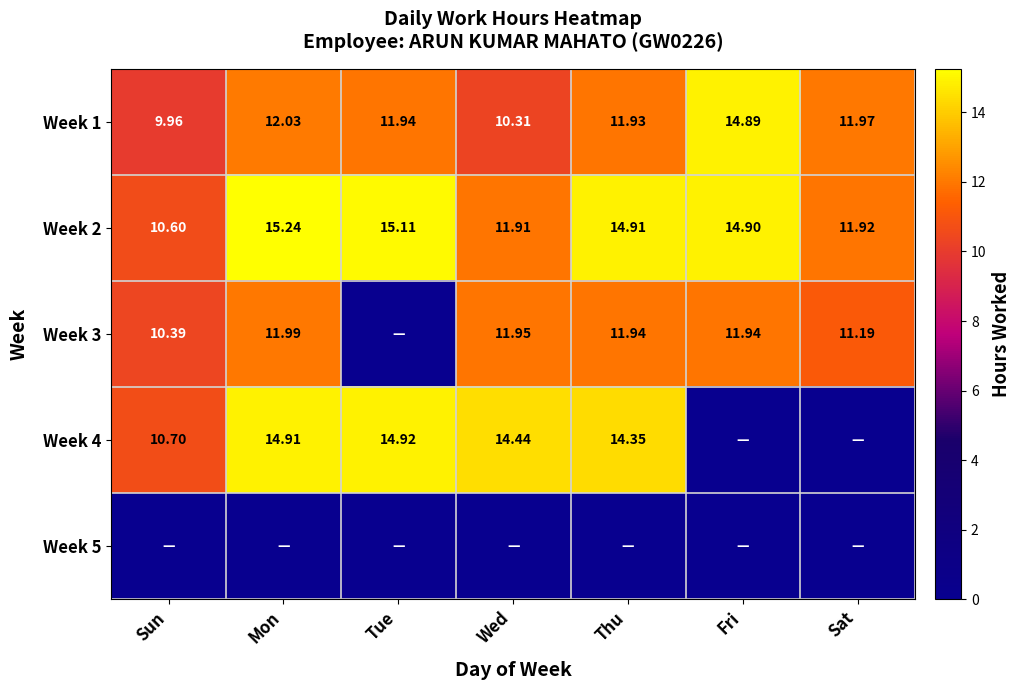

How many data points does each series have?

7